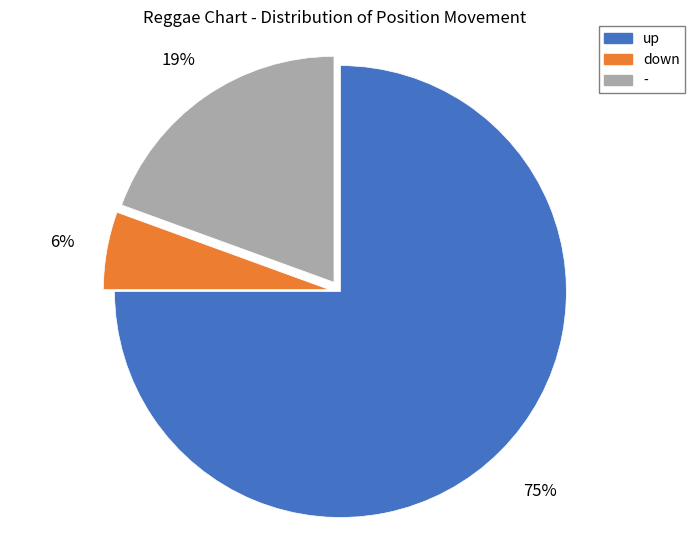

Which slice represents more than half of the pie?

up